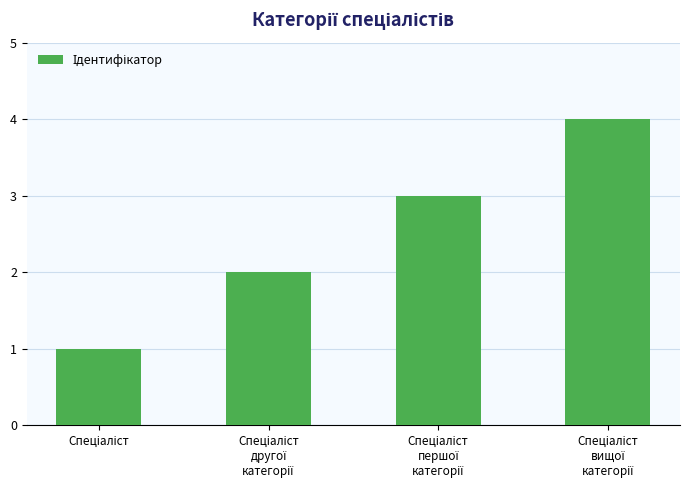

What is the greatest value displayed?

4